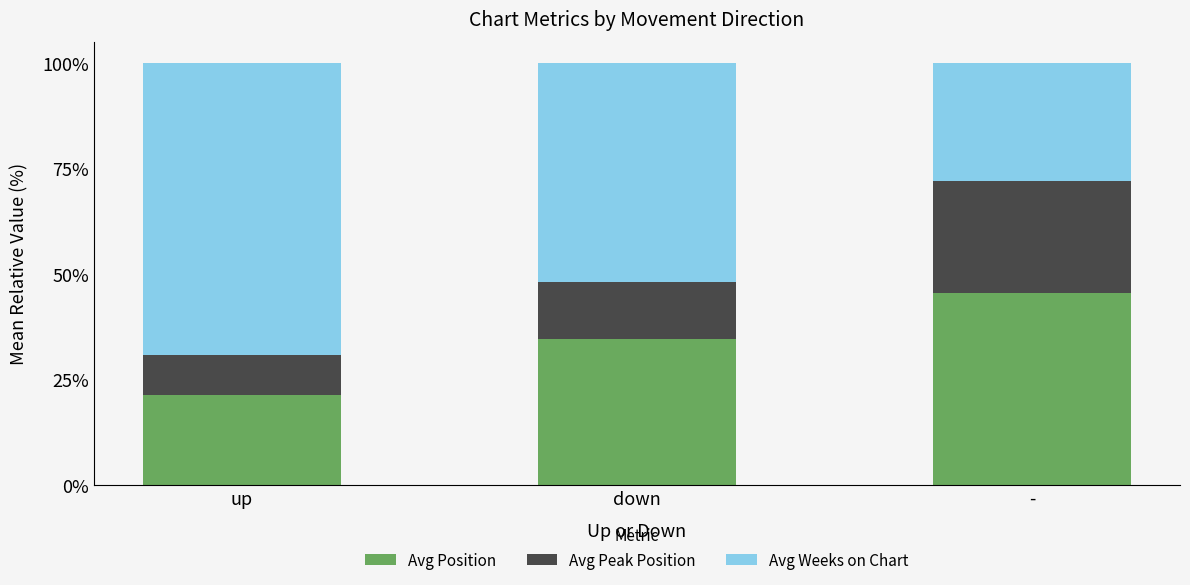

Is it true that Avg Position equals 34.6 at down?

True